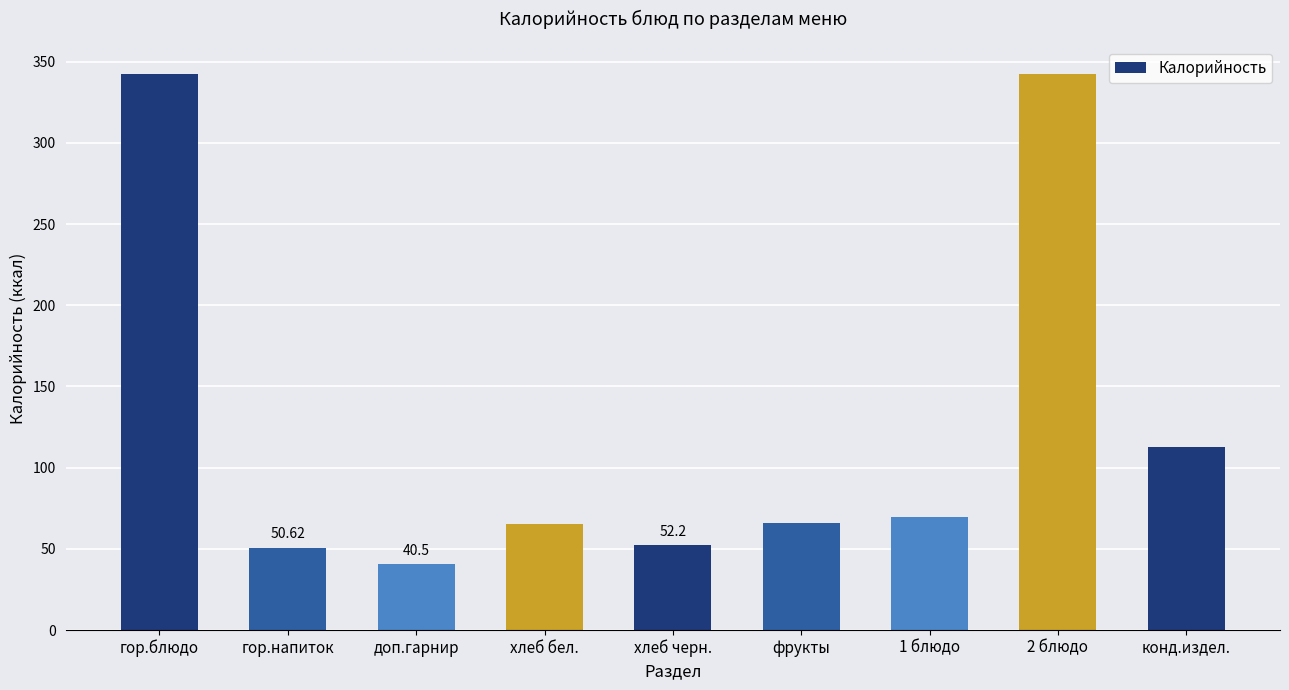

What is the smallest value displayed?

40.5